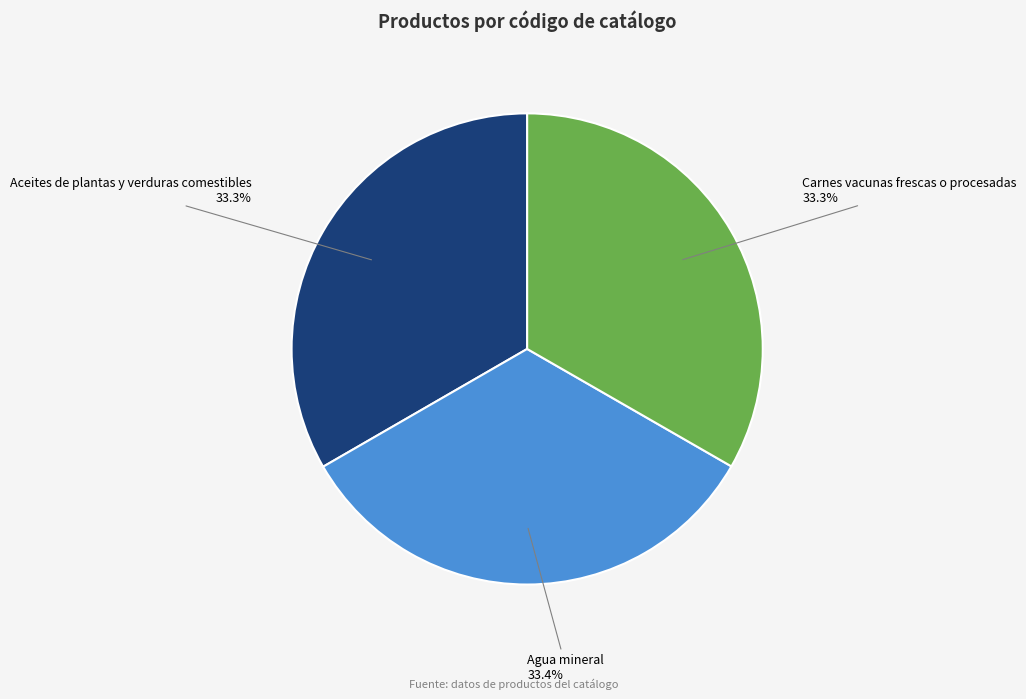

To the nearest percent, what is the combined percentage of Aceites de plantas y verduras comestibles and Agua mineral?

67%